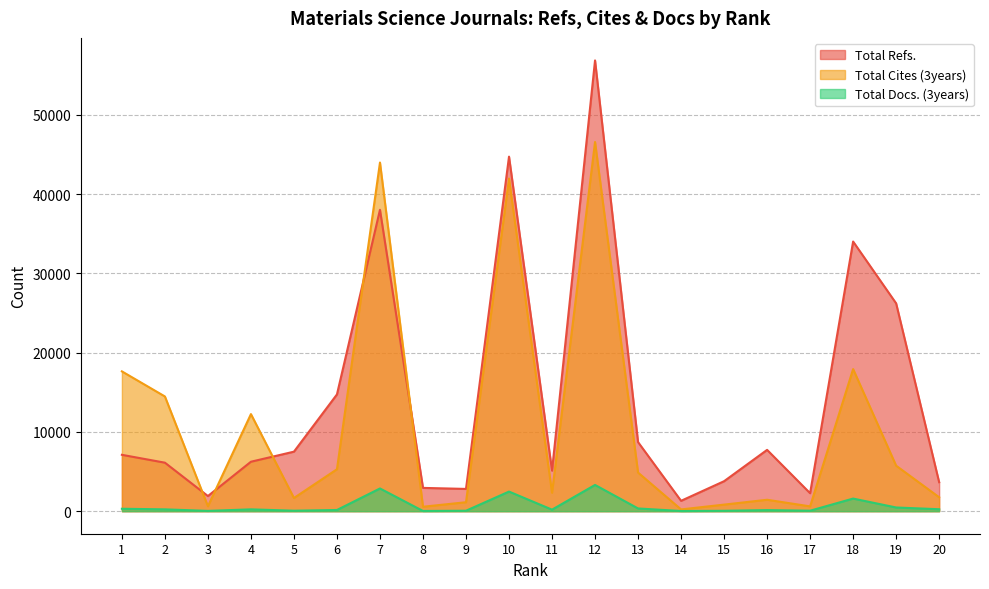

The value of Total Cites (3years) at 13 is 1589. True or false?

False